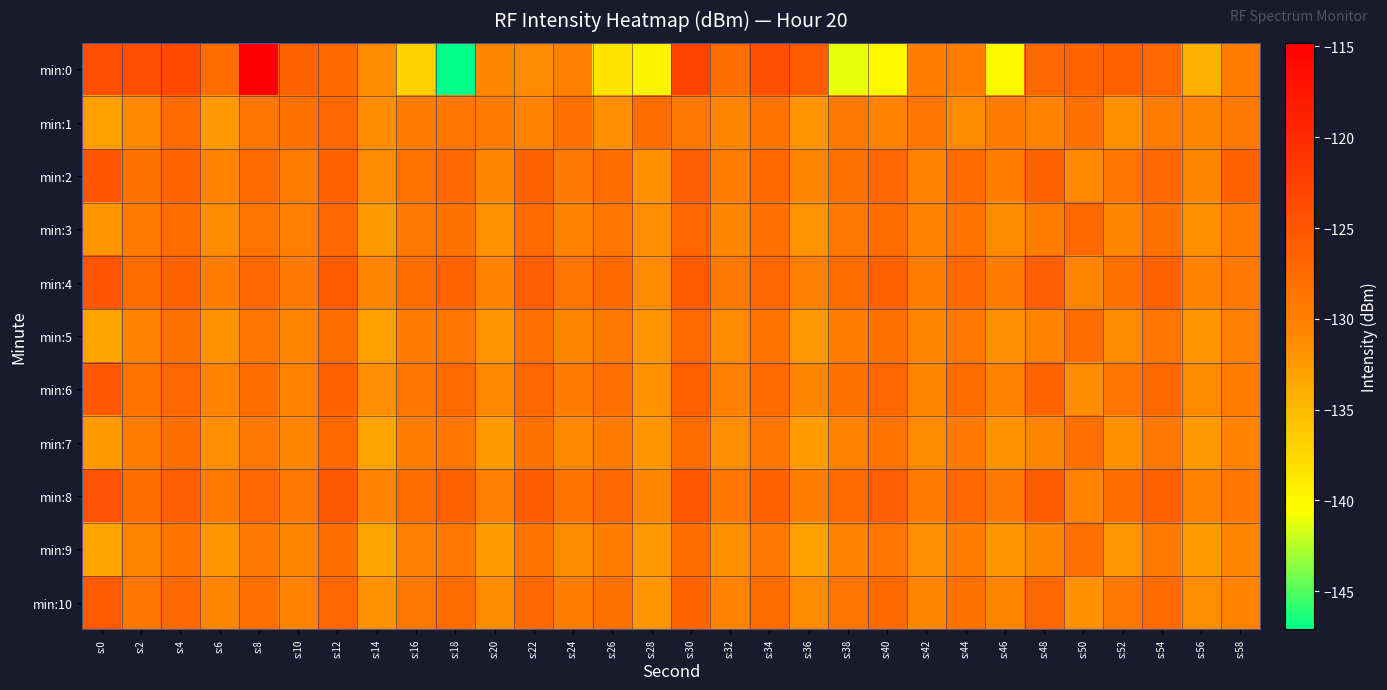

What is the total value across all series at s:22?

-1405.9